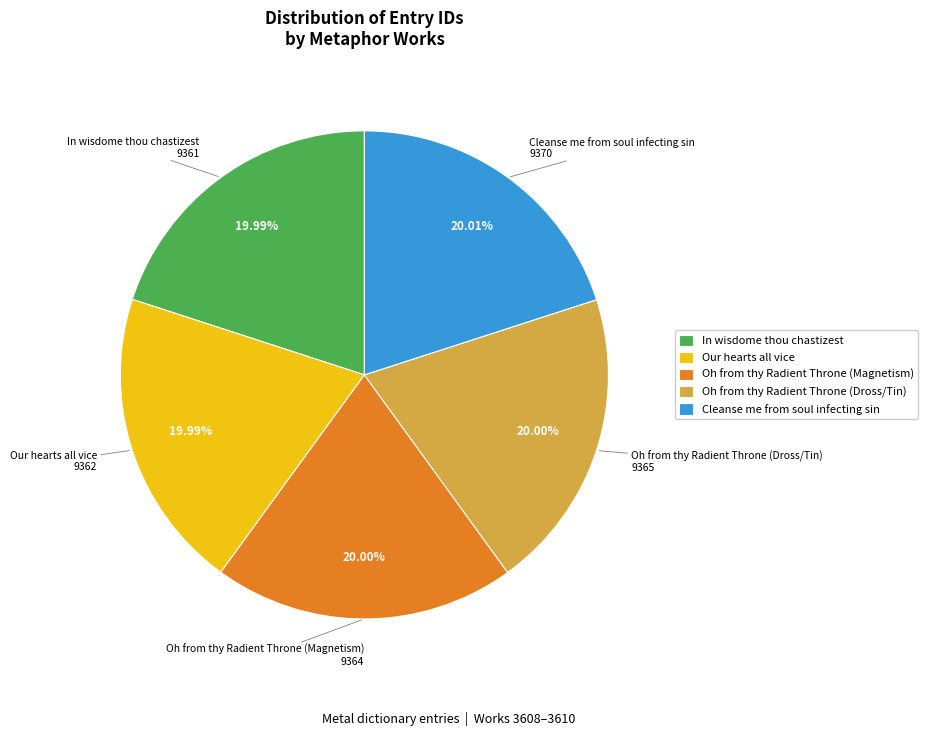

Does Our hearts all vice represent more than half of the total?

No